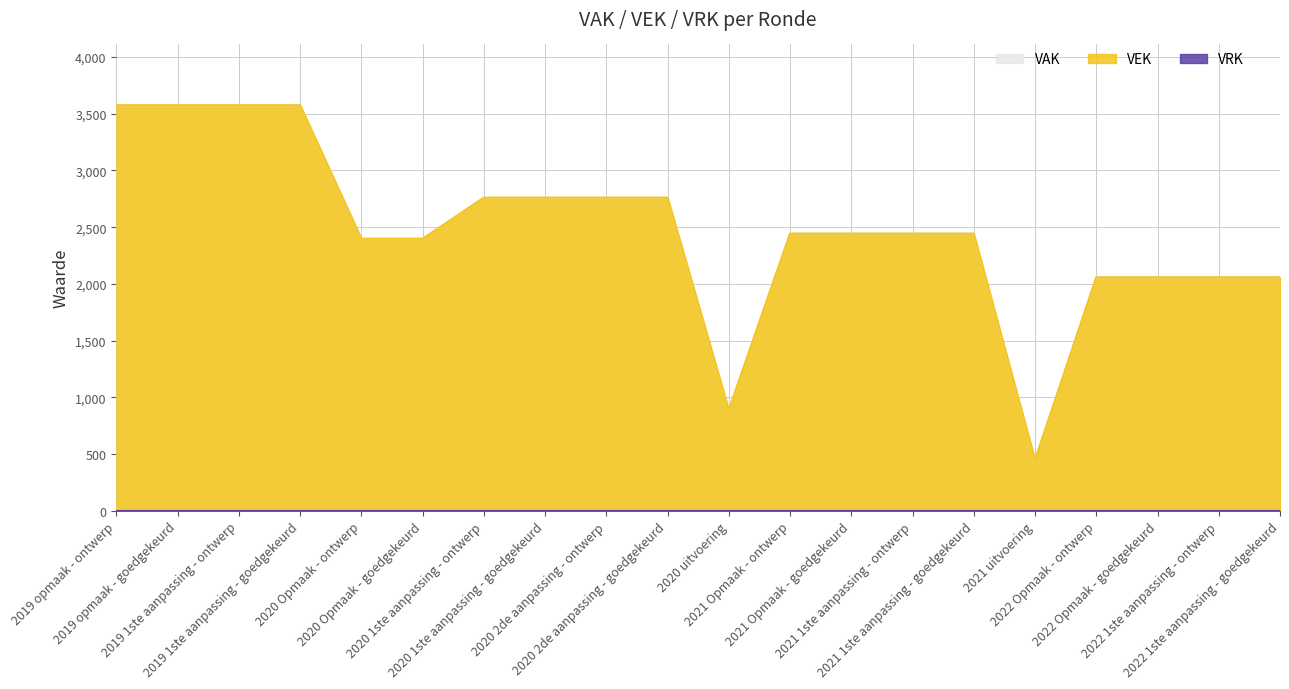

What is the difference between the second highest and second lowest values in the VEK series?

2685